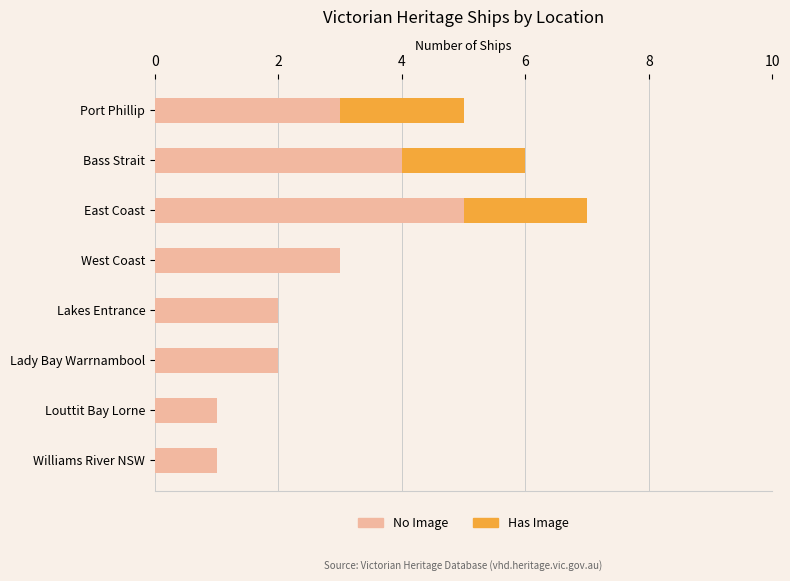

Is it true that No Image equals 2 at East Coast?

False